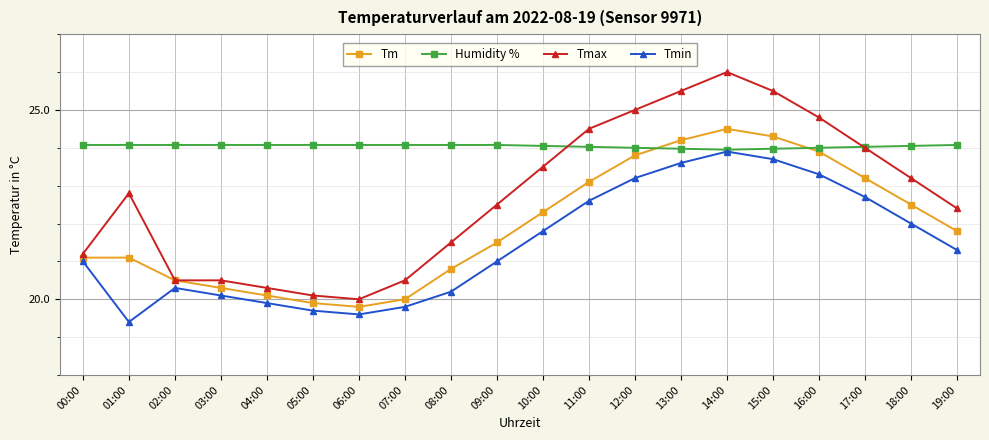

What is the smallest value displayed?

19.4